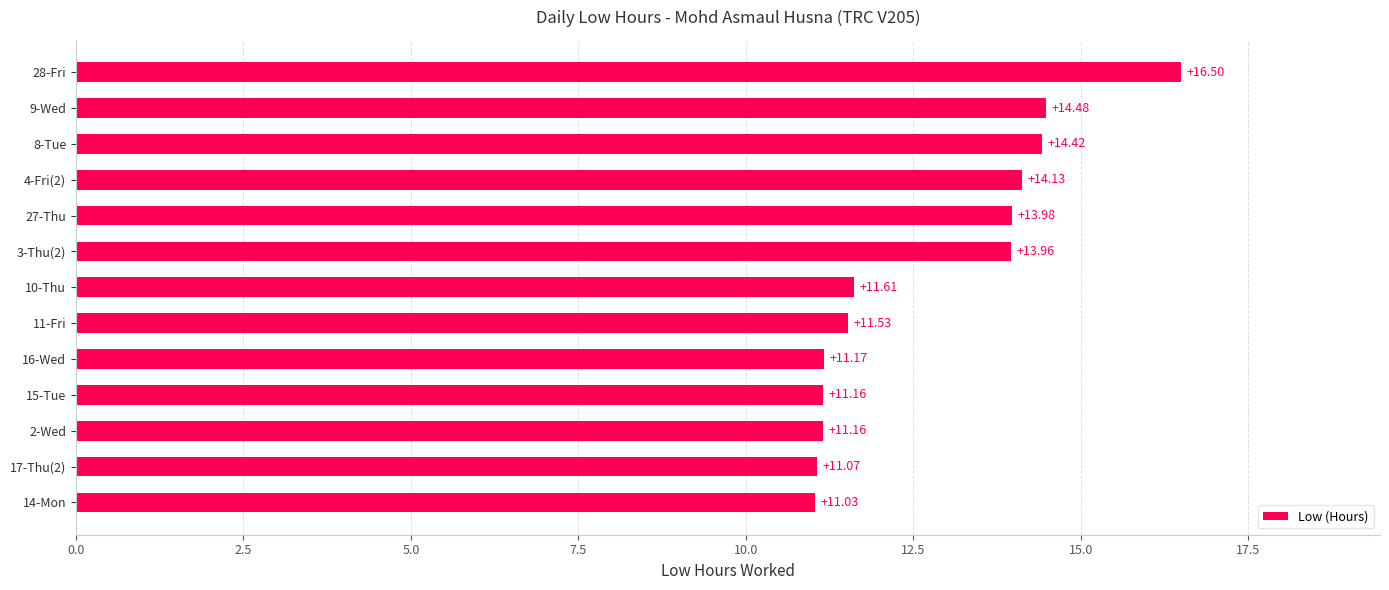

What is the average value?

12.8